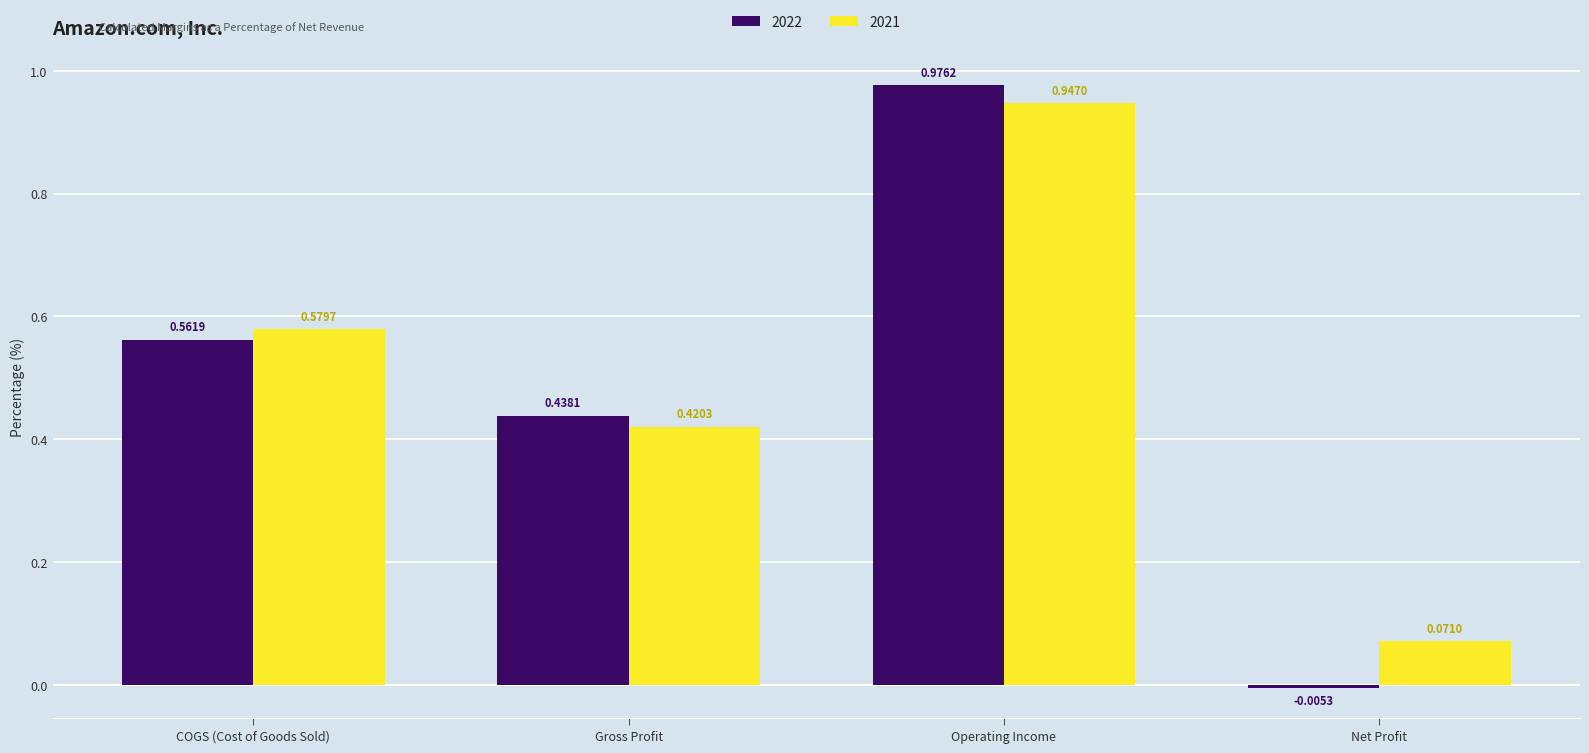

Which label corresponds to the largest value in the chart?

Operating Income